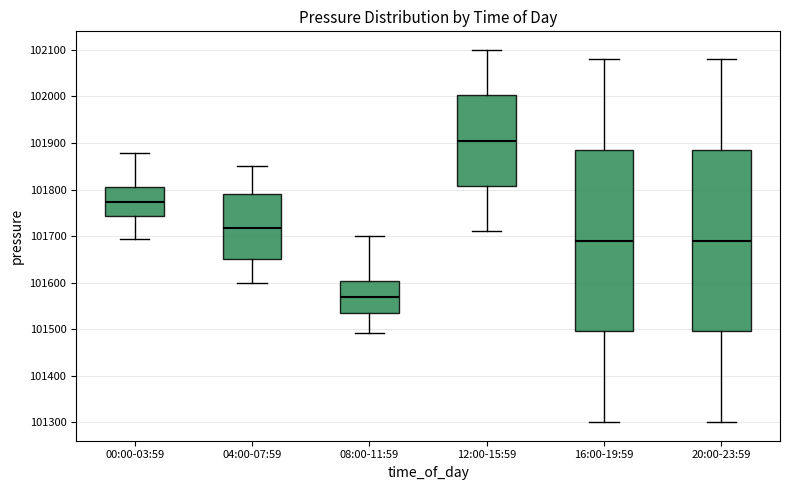

Reading left to right, transcribe this box plot: for each box, give where its median line is, the range the box spans, and where its two whiskers end, as read against the y-axis. The values are not printed on the chart, so give them approximately, as read against the axis.

00:00-03:59: median 101770, box 101740 to 101800, whiskers 101690 to 101880
04:00-07:59: median 101720, box 101650 to 101790, whiskers 101600 to 101850
08:00-11:59: median 101570, box 101530 to 101600, whiskers 101490 to 101700
12:00-15:59: median 101910, box 101810 to 102000, whiskers 101710 to 102100
16:00-19:59: median 101690, box 101500 to 101890, whiskers 101300 to 102080
20:00-23:59: median 101690, box 101500 to 101890, whiskers 101300 to 102080